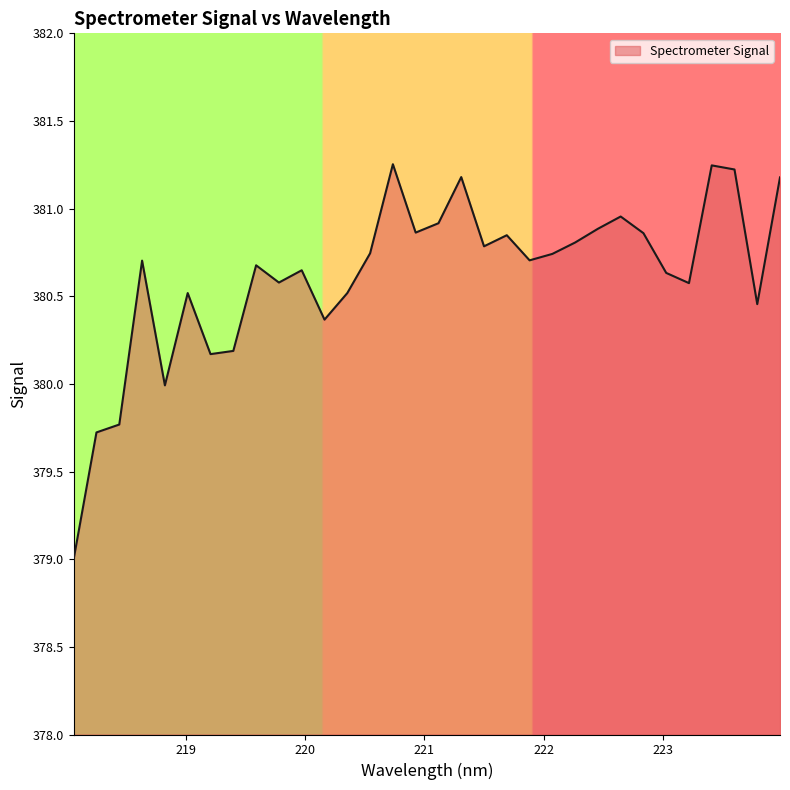

What is the sum of all values?

12179.7